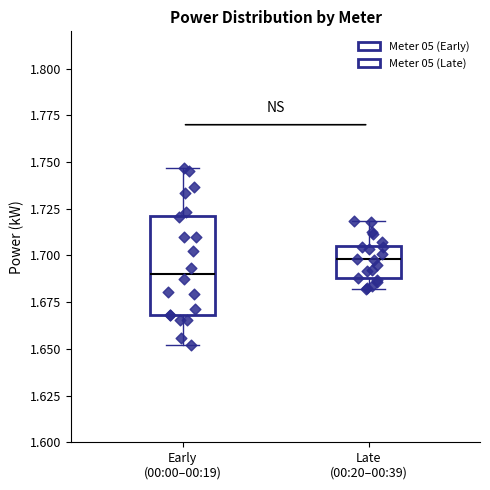

Reading left to right, transcribe this box plot: for each box, give where its median line is, the range the box spans, and where its two whiskers end, as read against the y-axis. The values are not printed on the chart, so give them approximately, as read against the axis.

Early (00:00–00:19): median 1.690, box 1.670 to 1.720, whiskers 1.650 to 1.745
Late (00:20–00:39): median 1.700, box 1.690 to 1.705, whiskers 1.680 to 1.720